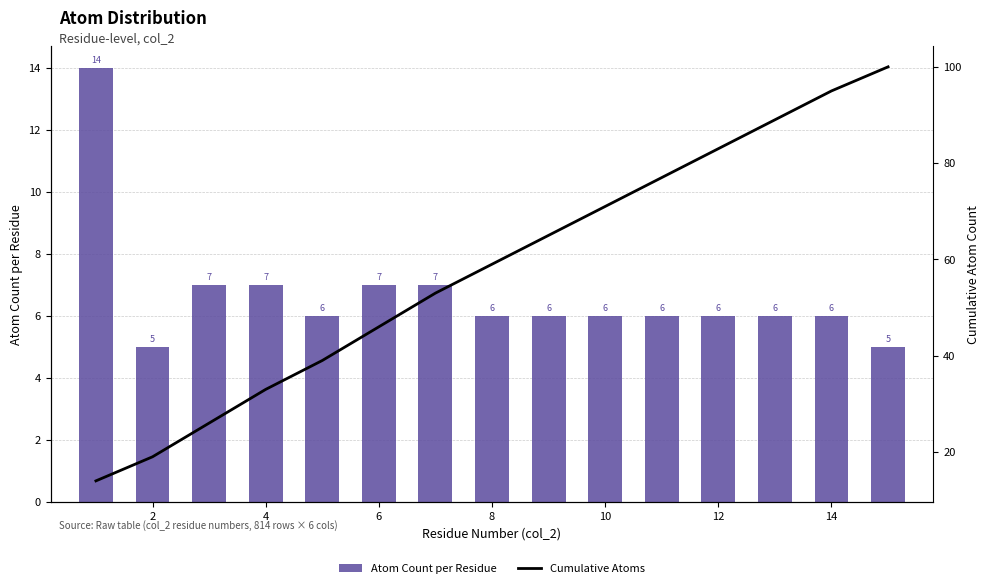

What is the difference between the maximum and minimum values in the Atom Count per Residue series?

9